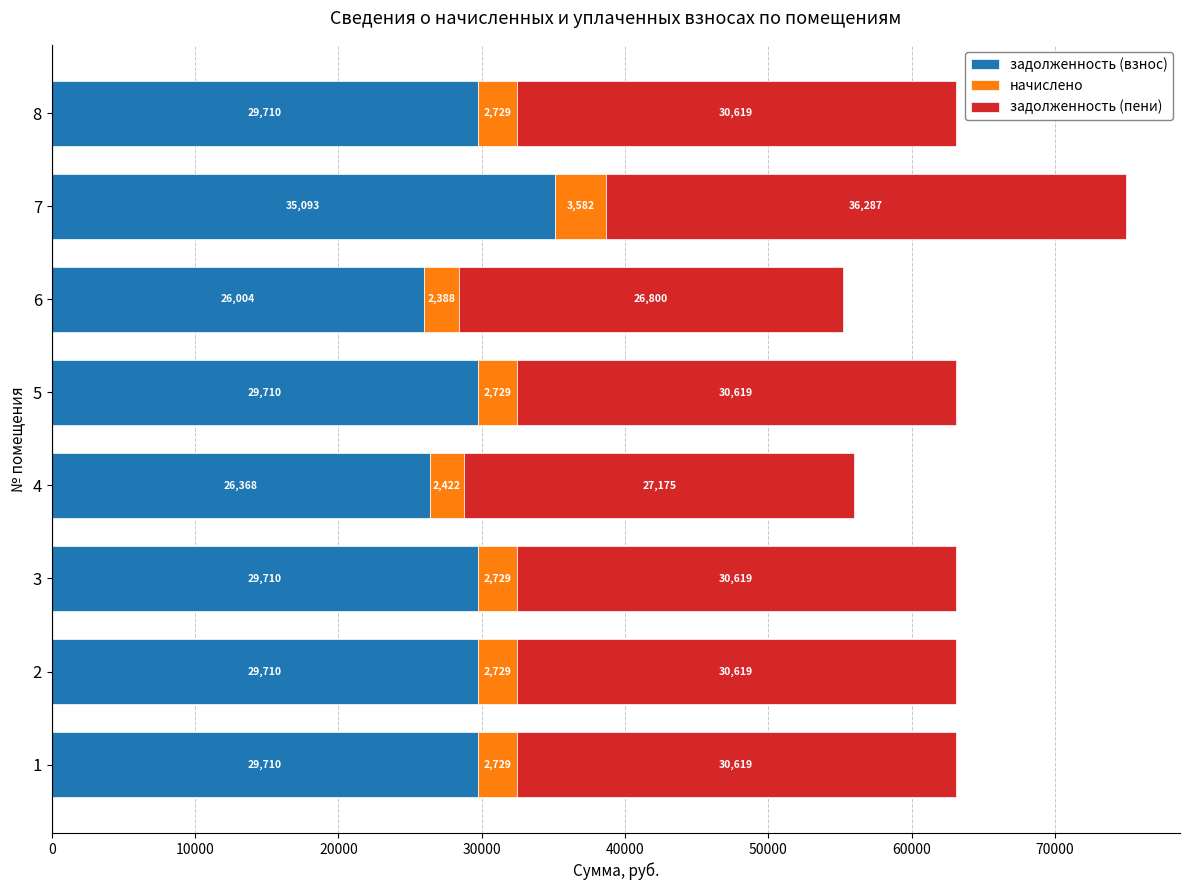

What is the approximate value of задолженность (взнос) at 8?

29709.8